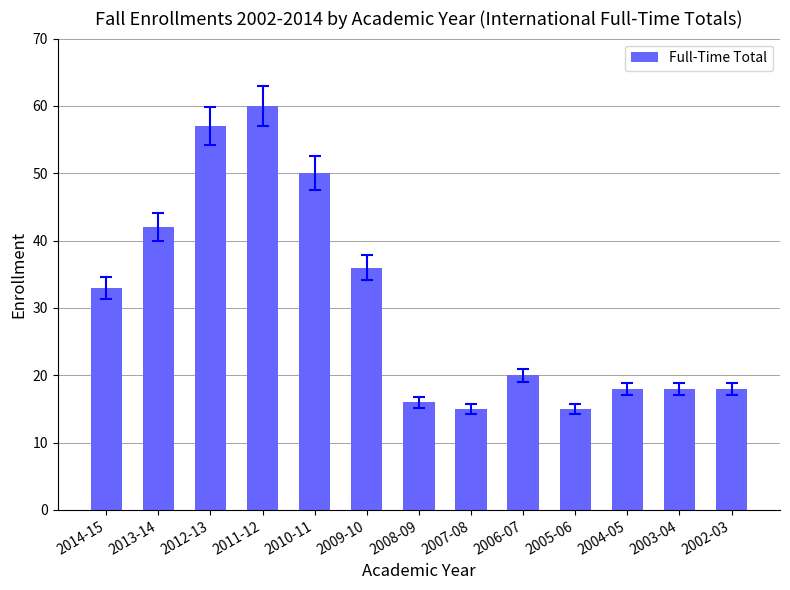

What is the difference between the values at 2004-05 and 2007-08?

3